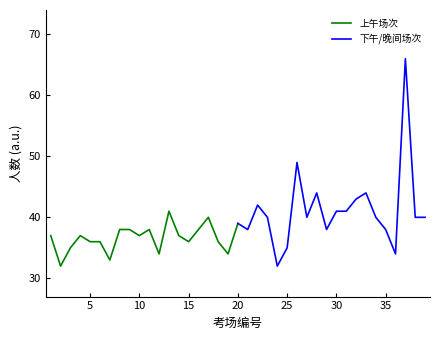

Is this an area chart (filled region under the line)?

No